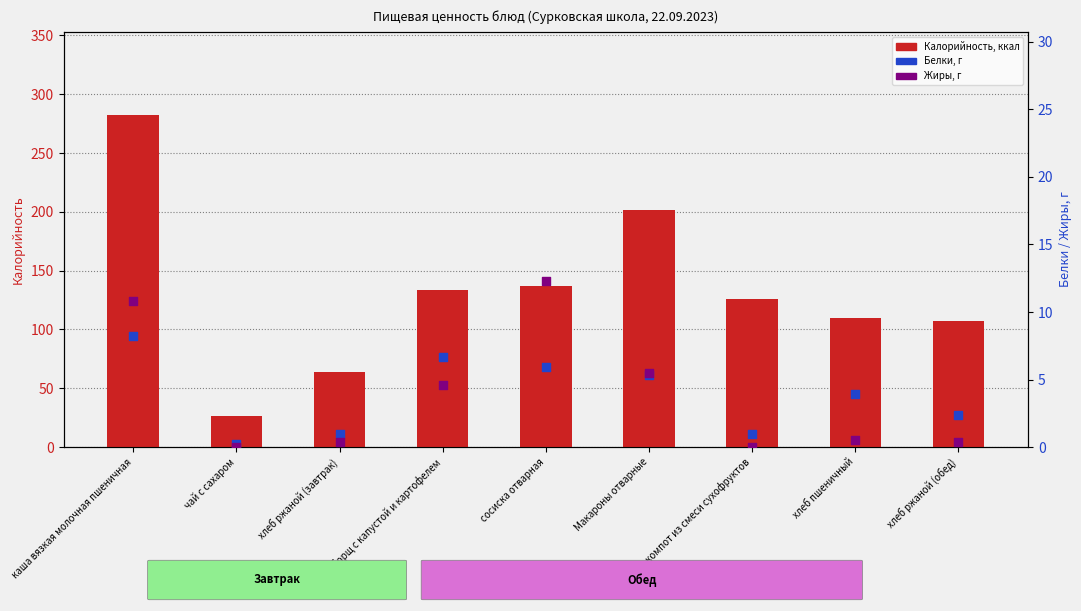

What are all the series names shown in the legend?

Калорийность, Белки, Жиры